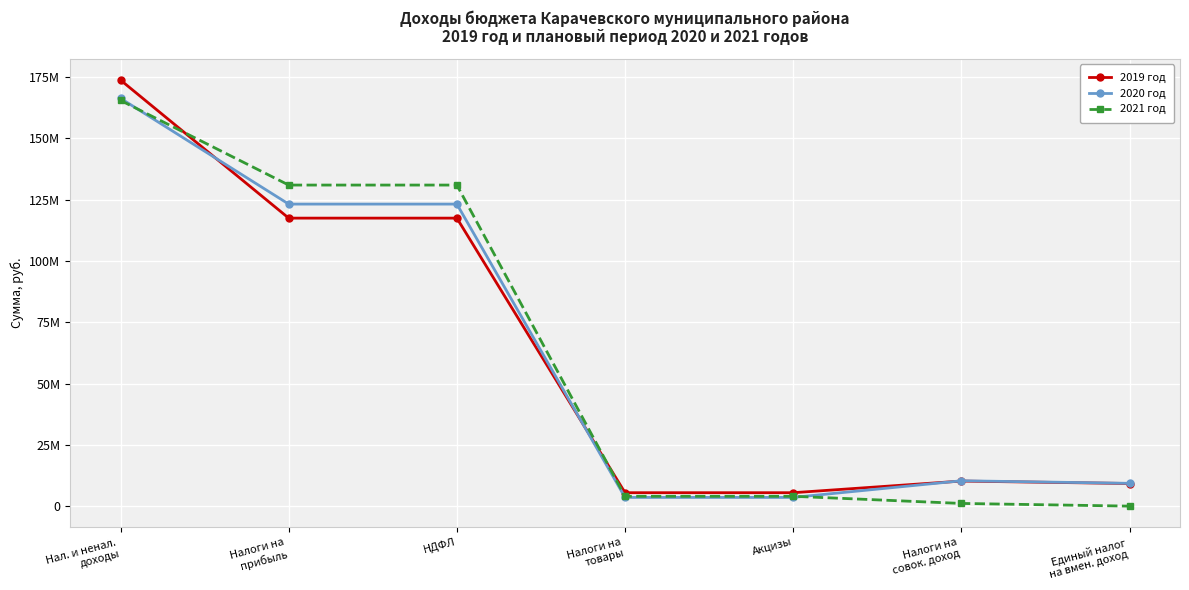

Is this an area chart (filled region under the line)?

No